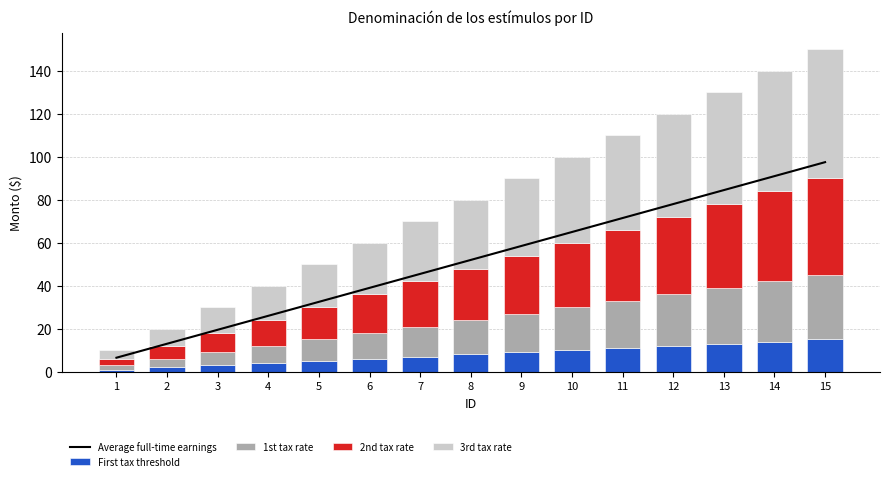

The value of 1st tax rate at 13 is 44.8. True or false?

False